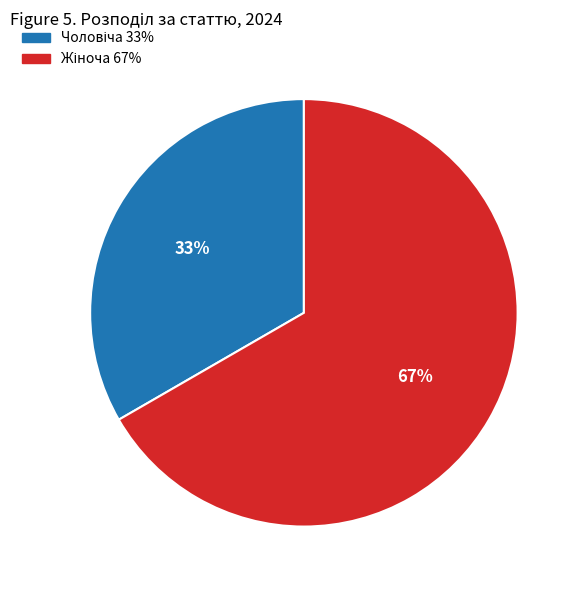

Does any single category account for the majority?

Yes